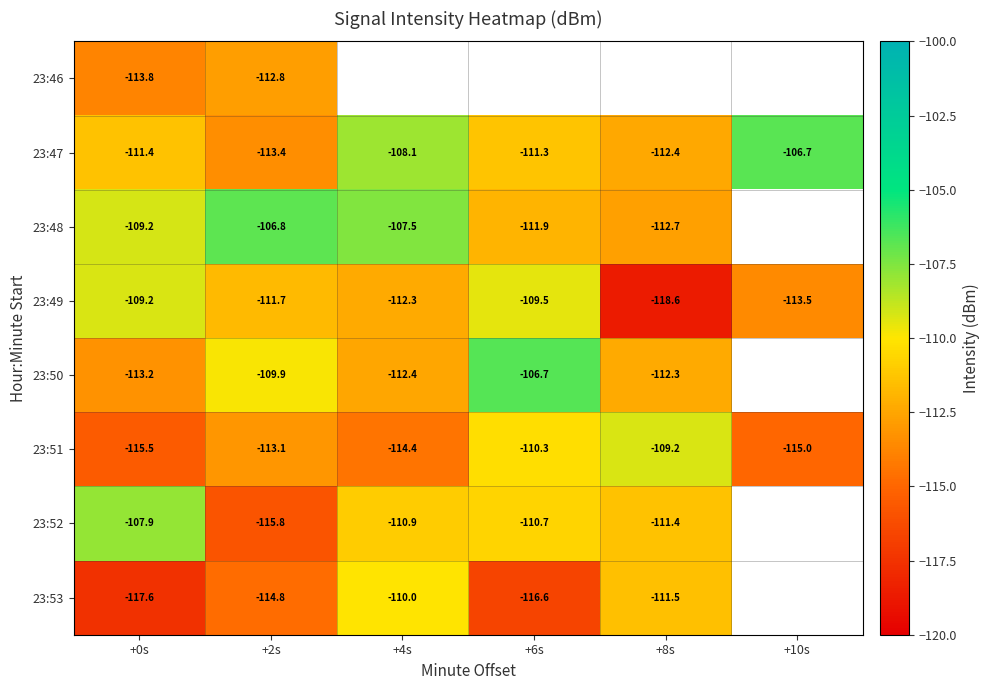

How many data points in 23:47 are above -111?

2